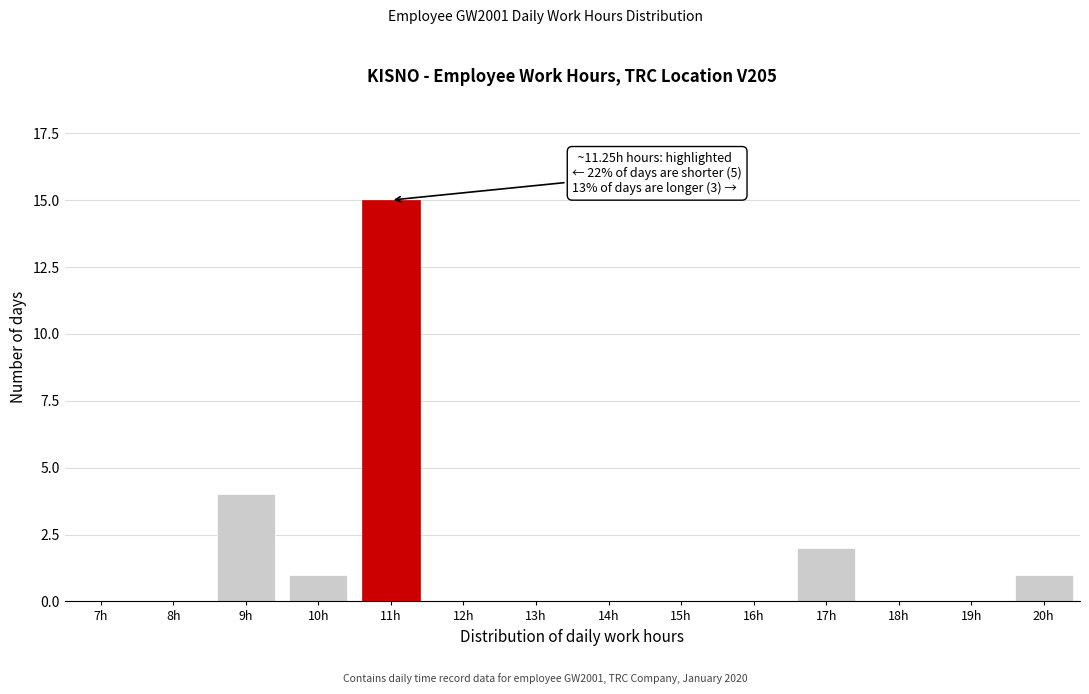

Reading left to right, transcribe all the data shown in this chart.

7h=0	8h=0	9h=4	10h=1	11h=15	12h=0	13h=0	14h=0	15h=0	16h=0	17h=2	18h=0	19h=0	20h=1